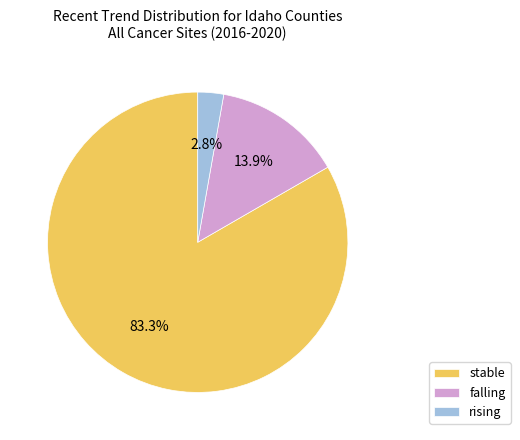

Rank the categories by value from lowest to highest.

rising, falling, stable